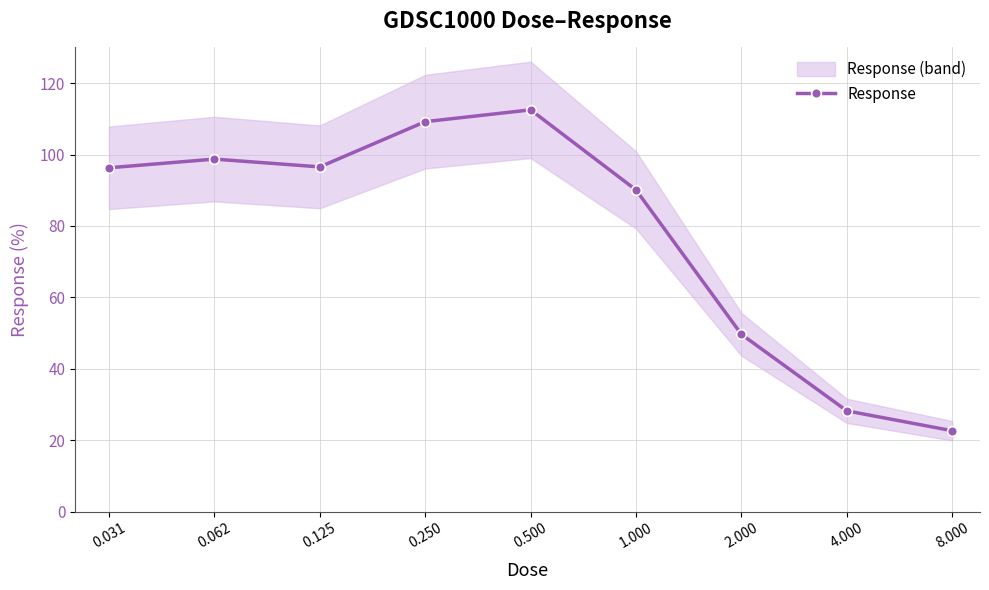

Is it true that the value at 0.062 is 98.7?

True